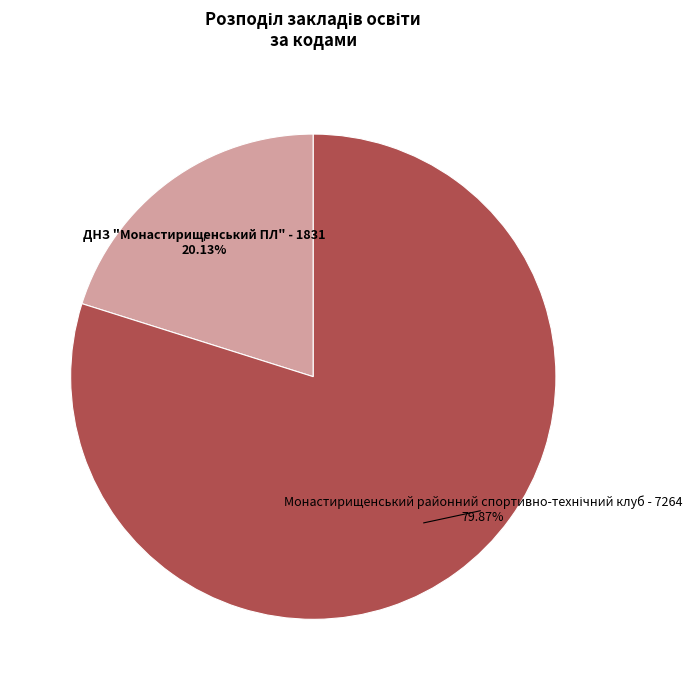

Does any single category account for the majority?

Yes